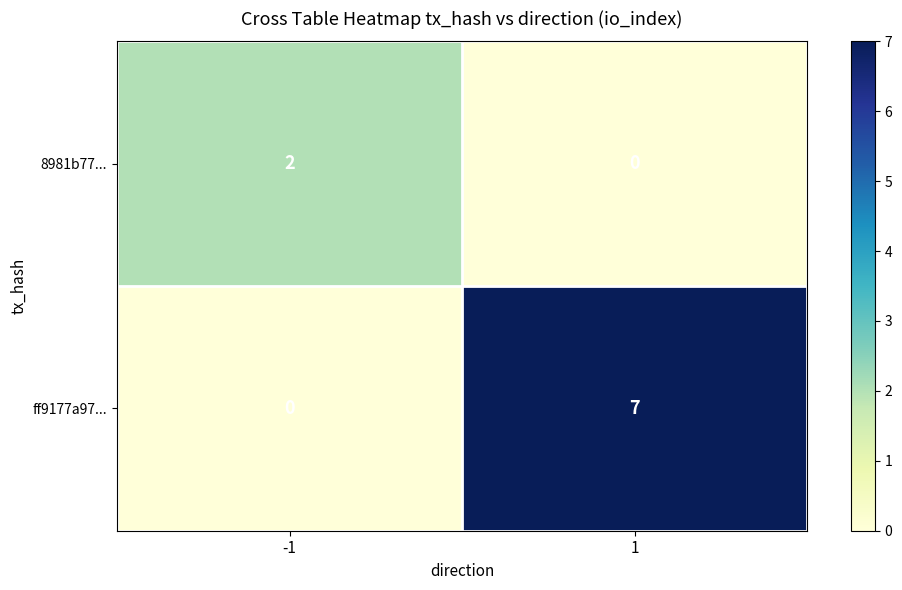

How many series are shown in this chart?

2